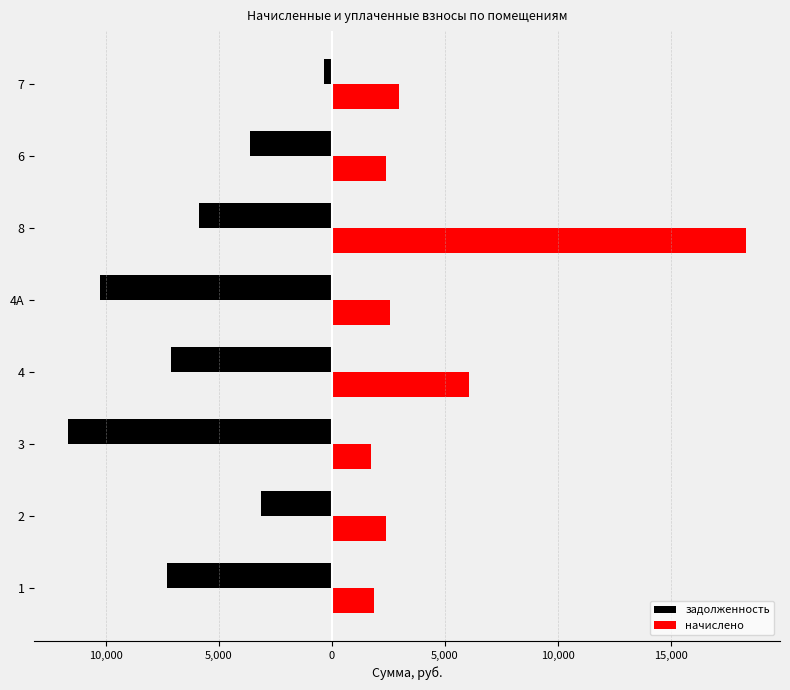

What is the minimum value shown in the chart?

-11673.6